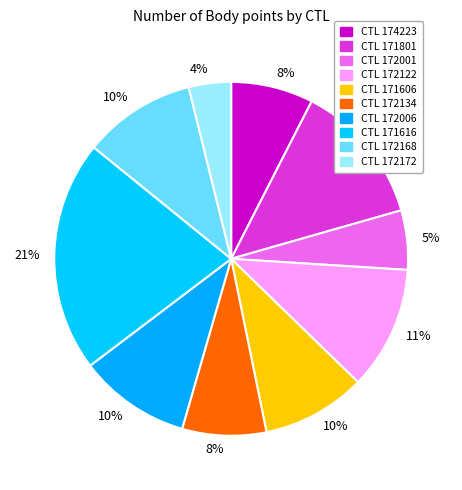

How many slices are in this pie chart?

10